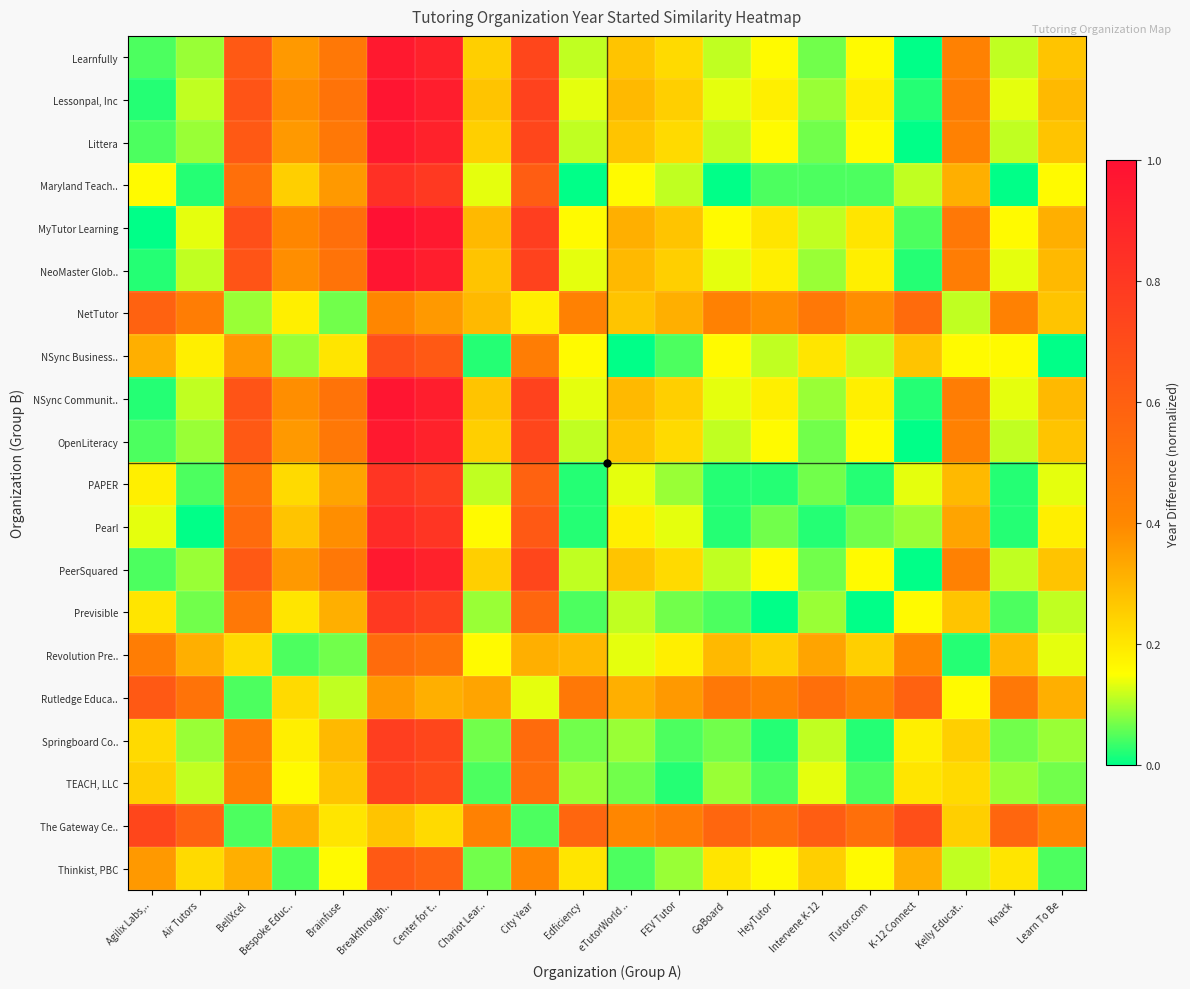

List the series in order of their peak value, highest first.

MyTutor Learning, Lessonpal, Inc, NeoMaster Glob.., NSync Communit.., Learnfully, Littera, OpenLiteracy, PeerSquared, Pearl, Maryland Teach.., PAPER, Previsible, Springboard Co.., TEACH, LLC, The Gateway Ce.., NSync Business.., Rutledge Educa.., Thinkist, PBC, NetTutor, Revolution Pre..